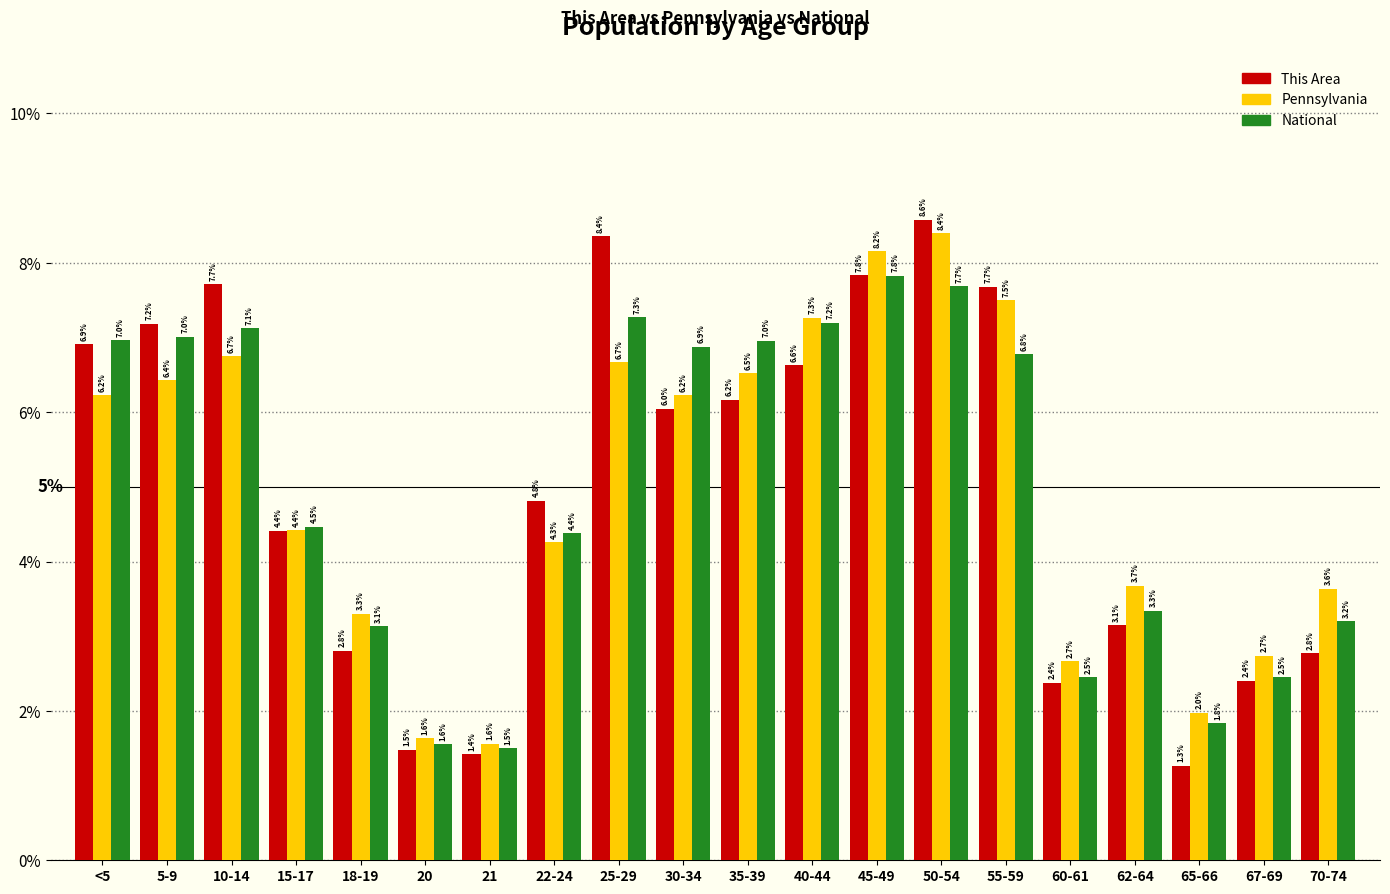

Reading left to right, what are all the values shown in this chart?

This Area: 6.9	7.2	7.7	4.4	2.8	1.5	1.4	4.8	8.4	6.0	6.2	6.6	7.8	8.6	7.7	2.4	3.1	1.3	2.4	2.8
Pennsylvania: 6.2	6.4	6.7	4.4	3.3	1.6	1.6	4.3	6.7	6.2	6.5	7.3	8.2	8.4	7.5	2.7	3.7	2.0	2.7	3.6
National: 7.0	7.0	7.1	4.5	3.1	1.6	1.5	4.4	7.3	6.9	7.0	7.2	7.8	7.7	6.8	2.5	3.3	1.8	2.5	3.2